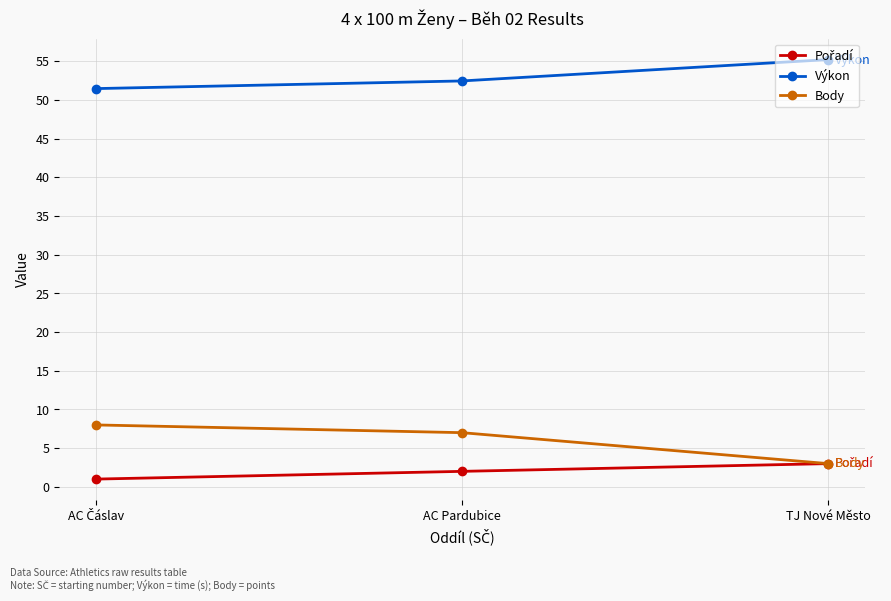

What is the total value across all series at AC Pardubice?

61.5